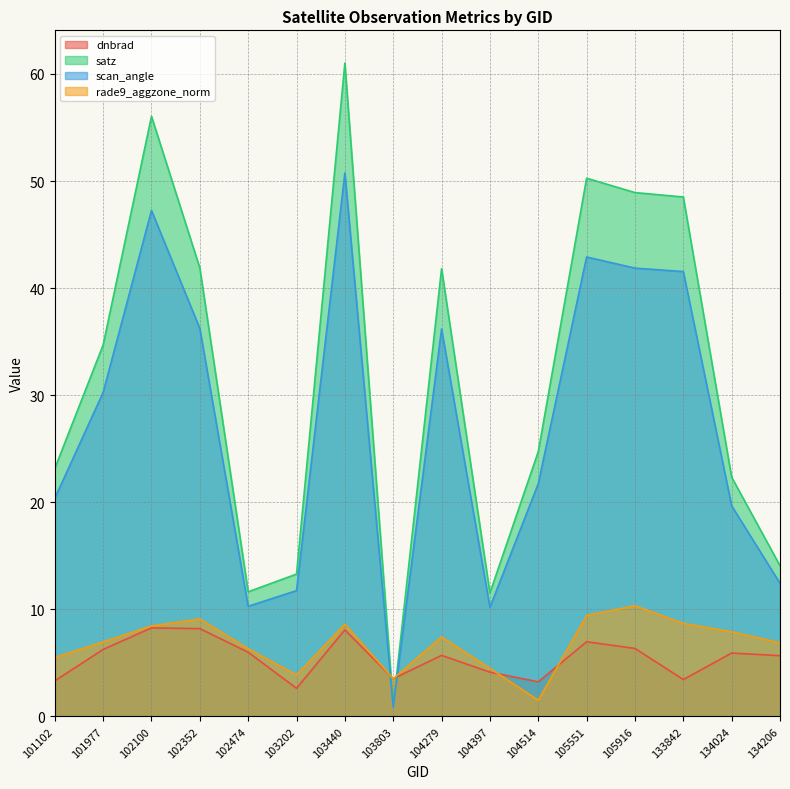

Which category has the highest value across all series?

103440